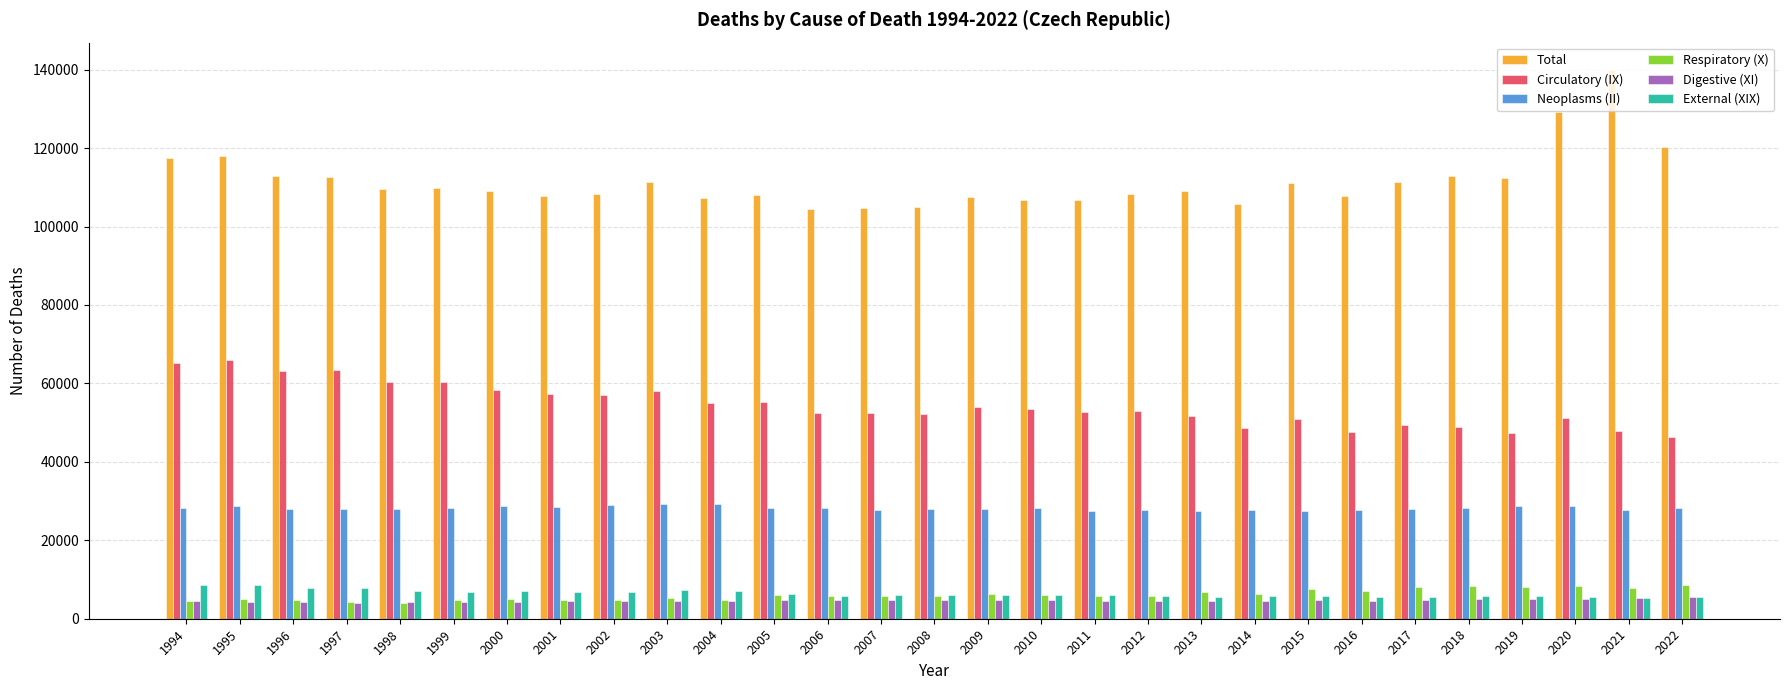

What are all the series names shown in the legend?

Total, Circulatory (IX), Neoplasms (II), Respiratory (X), Digestive (XI), External (XIX)